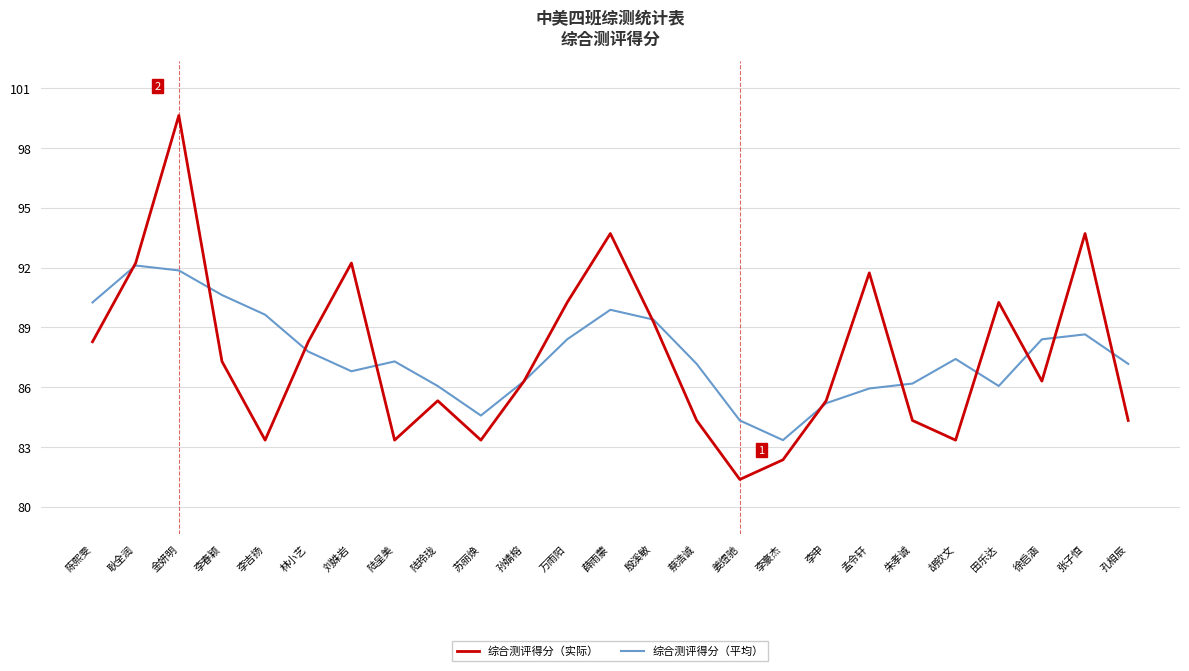

What position from the right is 田乐达?

4